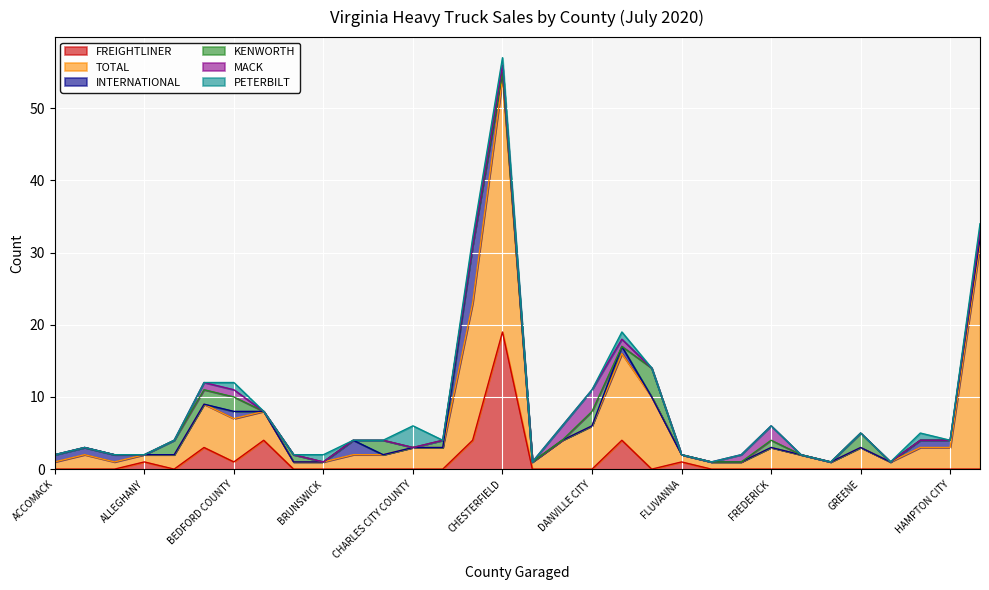

What is the label of the 2nd point from the left?

ALBEMARLE